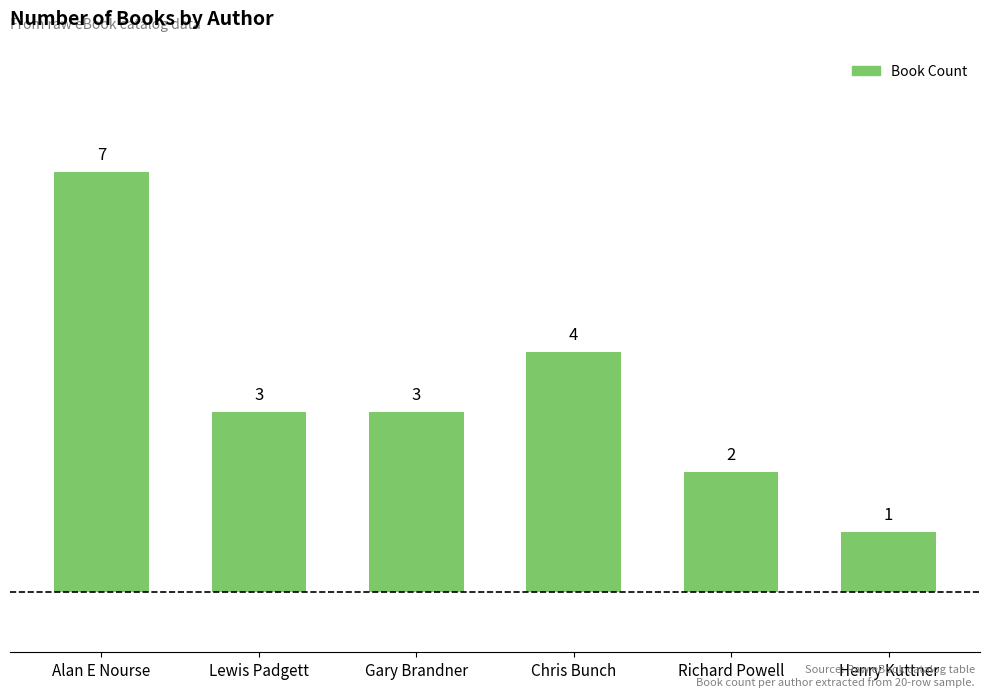

Where is the data nearest to the value 4?

Chris Bunch